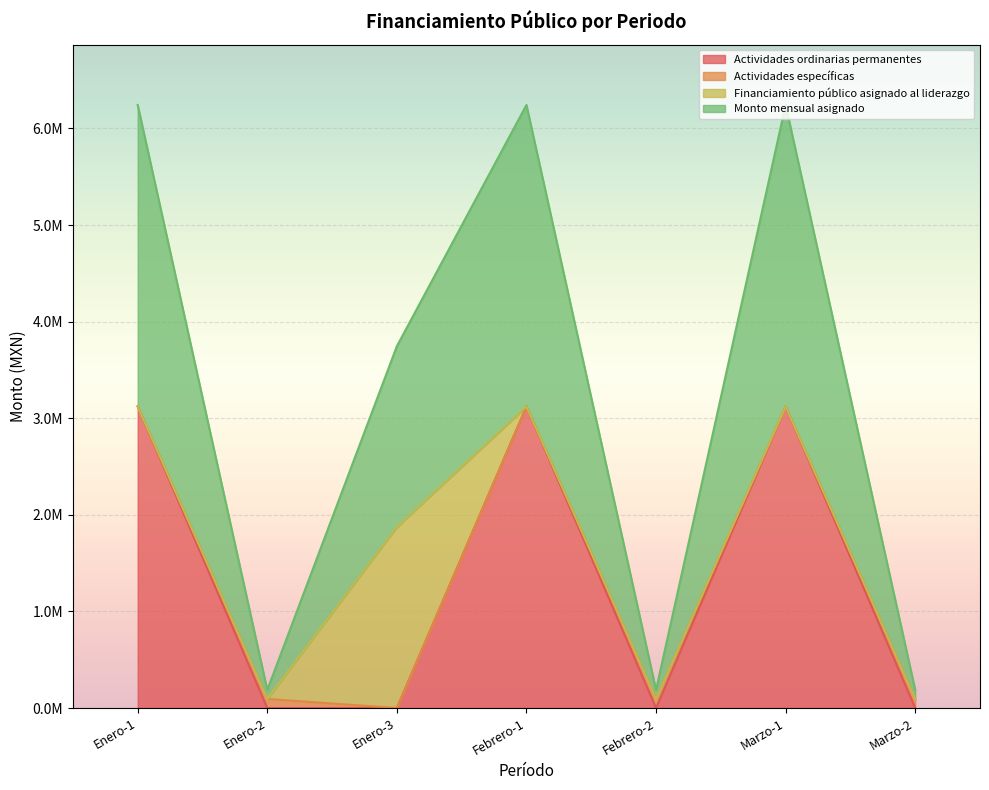

True or false: Actividades ordinarias permanentes and Monto mensual asignado cross at least once.

False